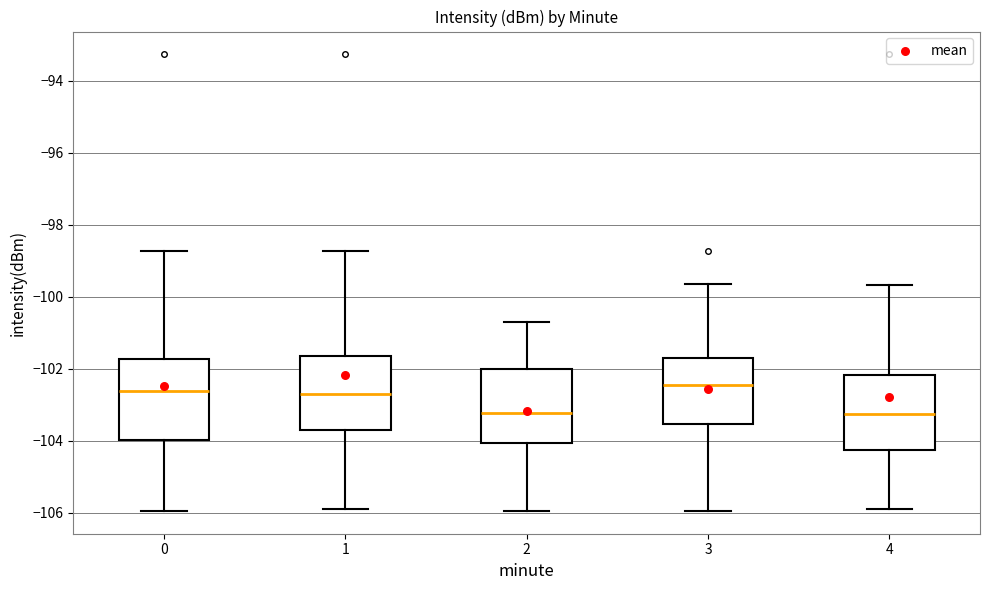

Reading left to right, read every box against the y-axis: the position of its median line, the range the box covers, and the ends of its whiskers. The values are not printed on the chart, so give them approximately, as read against the axis.

0: median -102.6, box -104.0 to -101.8, whiskers -106.0 to -98.8
1: median -102.6, box -103.8 to -101.6, whiskers -106.0 to -98.8
2: median -103.2, box -104.0 to -102.0, whiskers -106.0 to -100.8
3: median -102.4, box -103.6 to -101.8, whiskers -106.0 to -99.6
4: median -103.2, box -104.2 to -102.2, whiskers -106.0 to -99.6